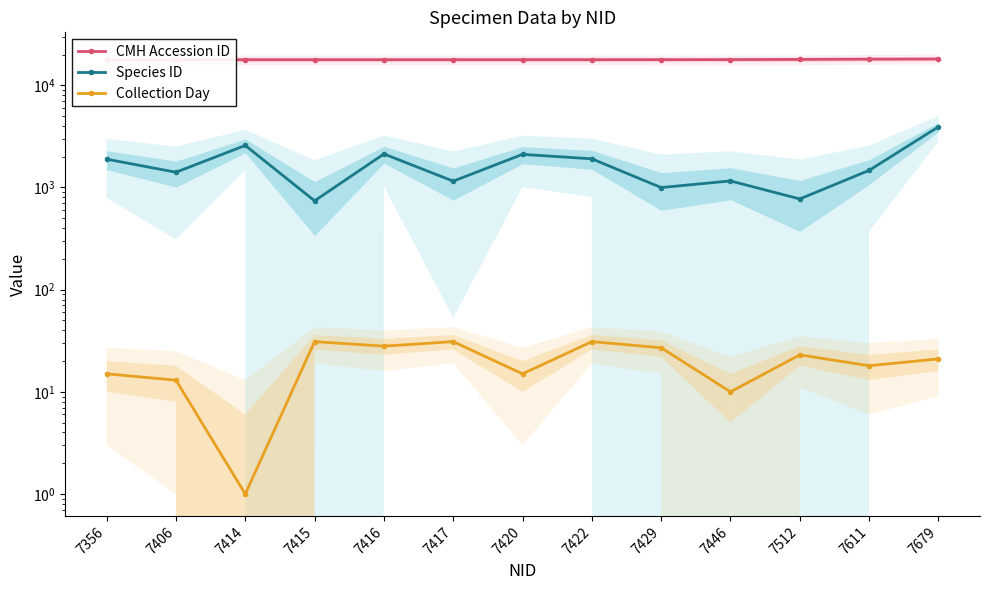

How many lines are shown in the chart?

3